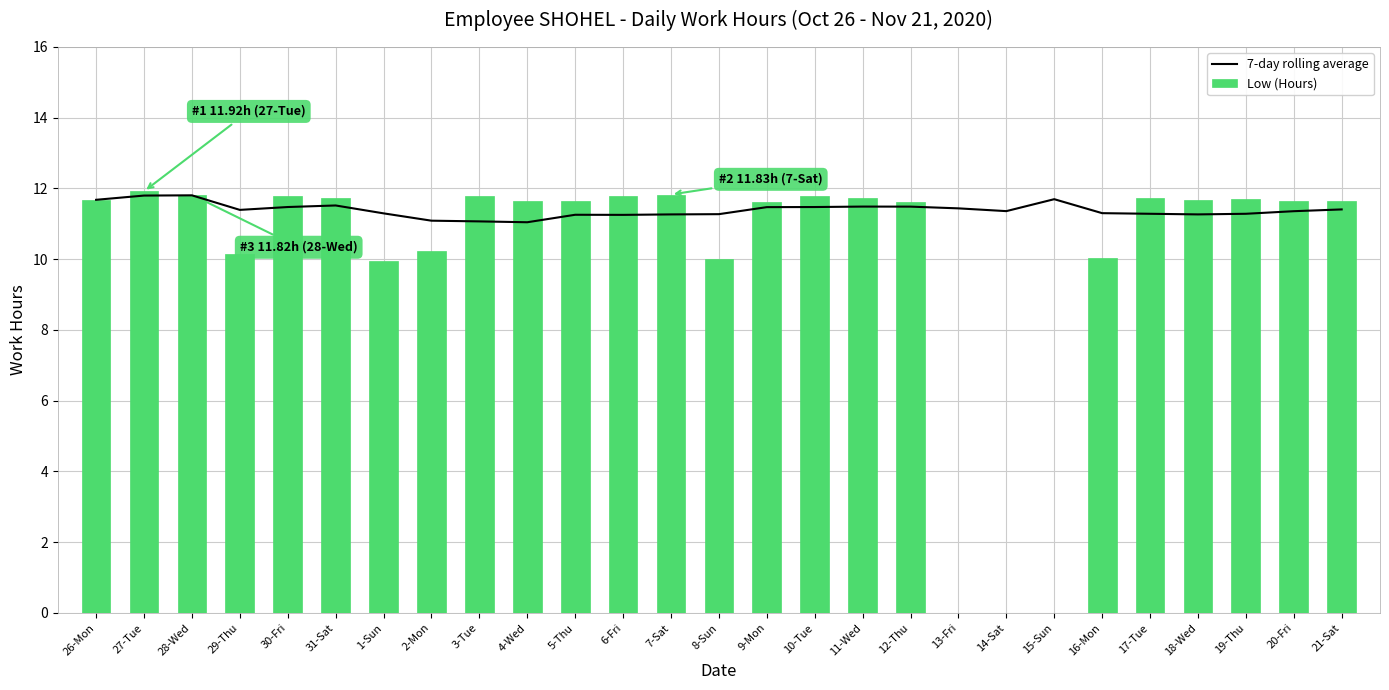

Which series has the largest total across all categories?

7-day rolling average